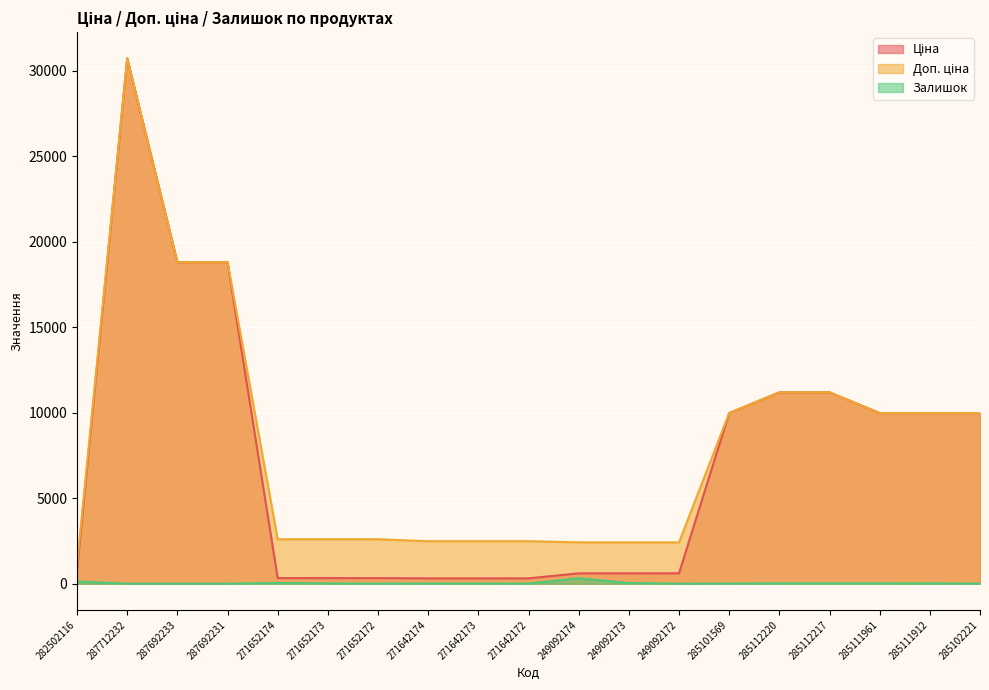

Which series has the widest spread of values?

Ціна